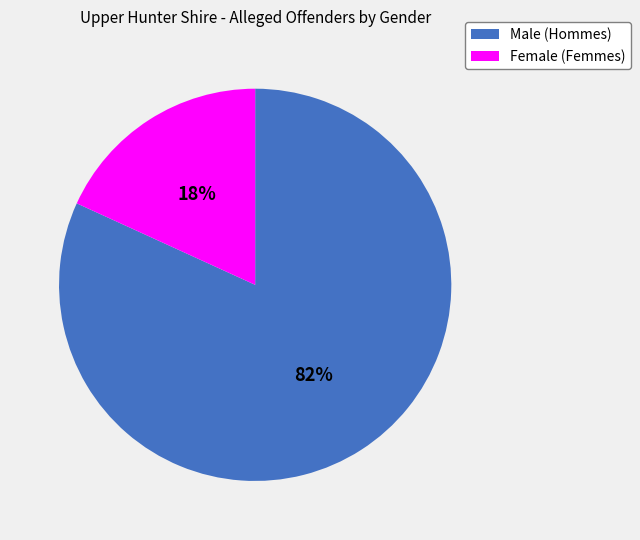

How many segments does this pie chart have?

2